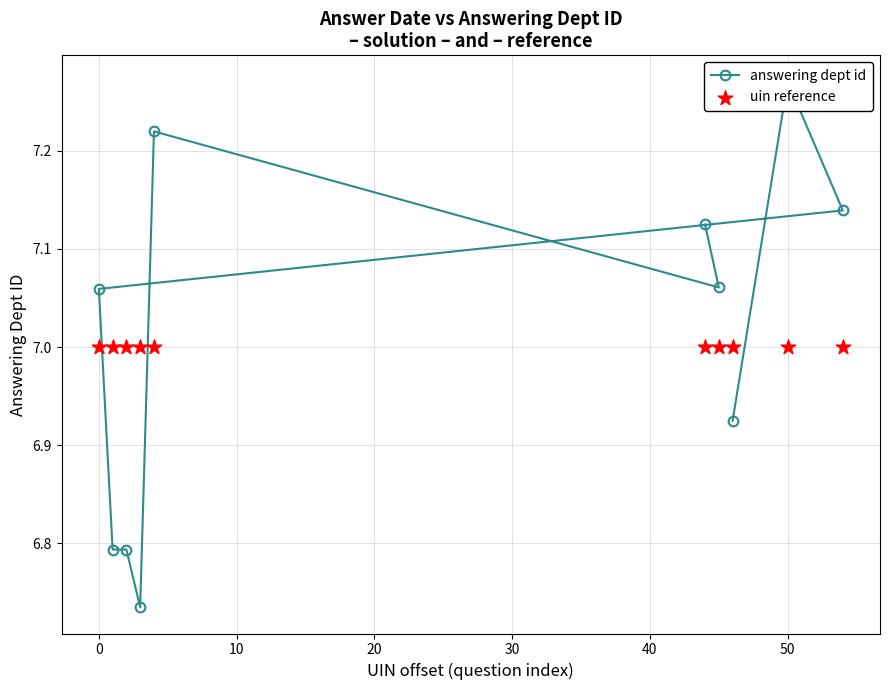

Which series has the widest spread of Y values?

answering dept id